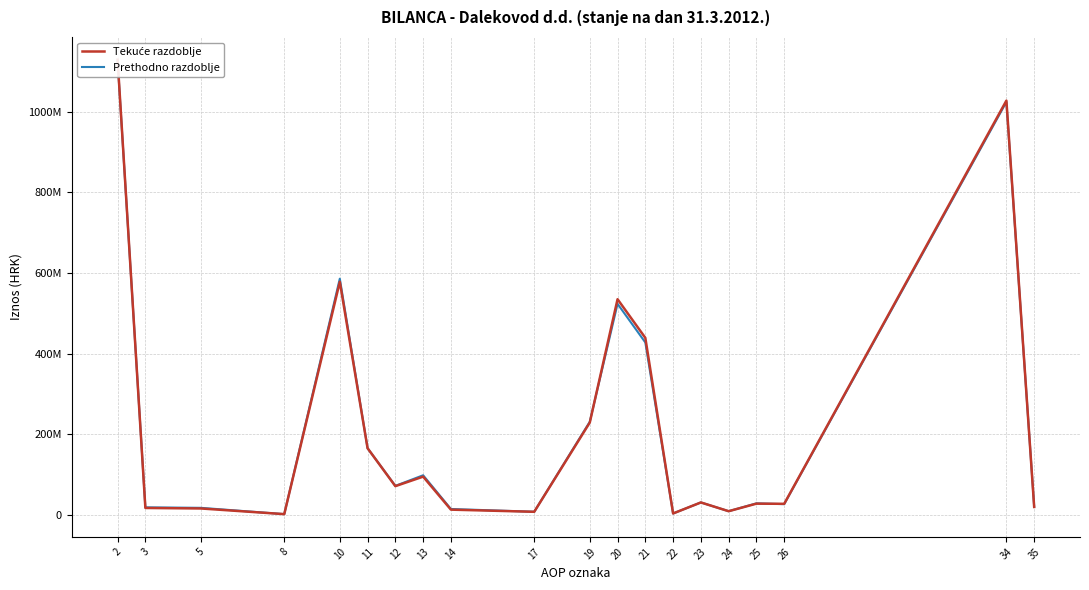

The value of Prethodno razdoblje at 19 is 398105466. True or false?

False